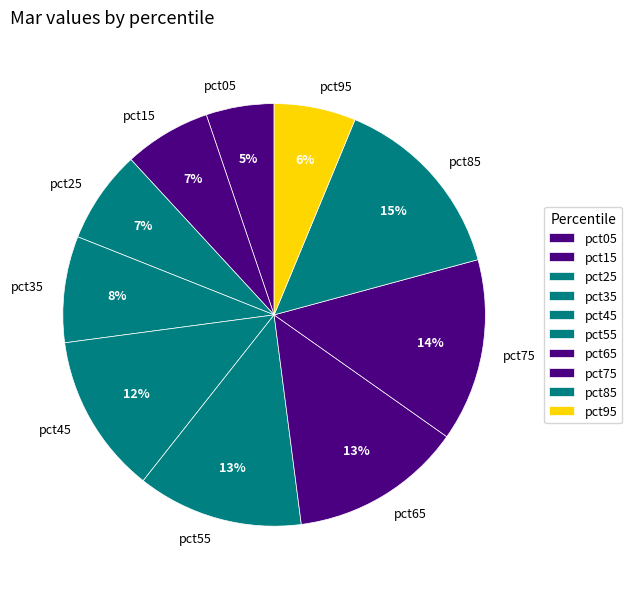

Is it true that pct25 is 7% of the pie?

True